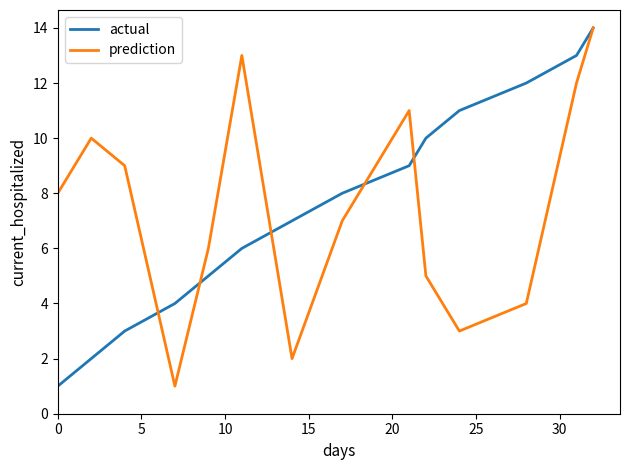

What is the maximum value shown in the chart?

14